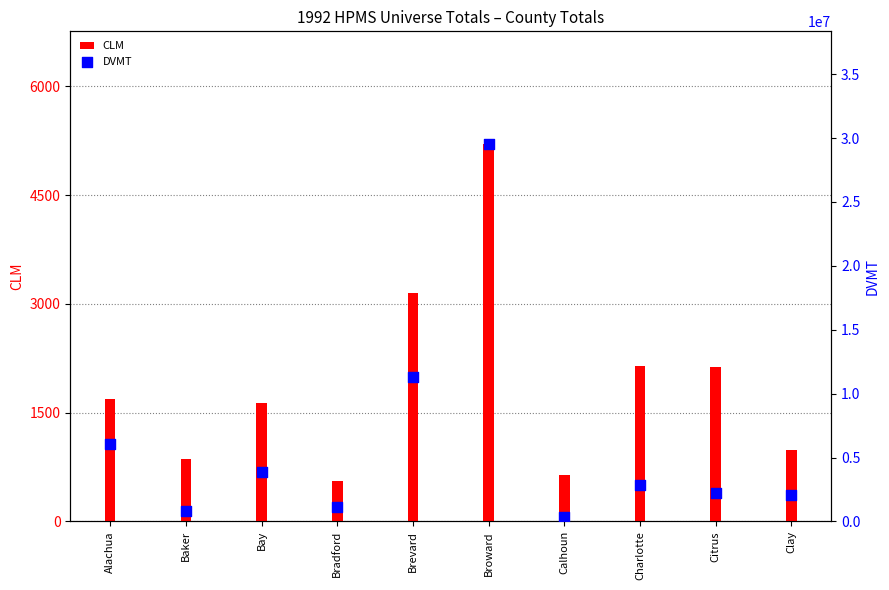

At which category is the sum across all series the highest?

Broward